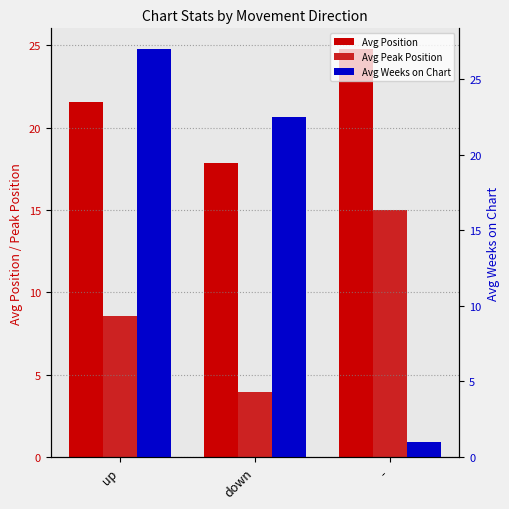

What is the lowest value of the Avg Position series?

17.9